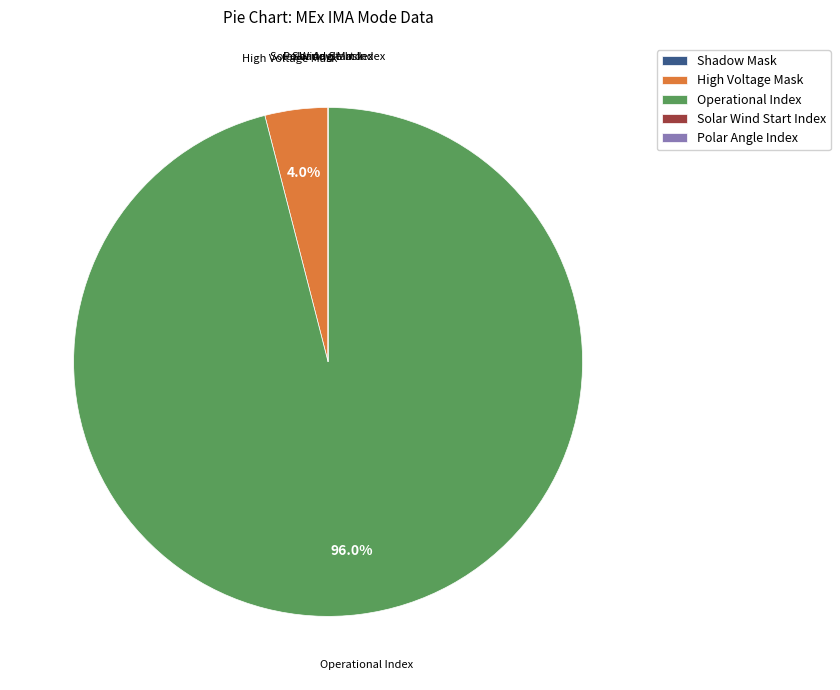

To the nearest percent, what is the average slice percentage?

20%